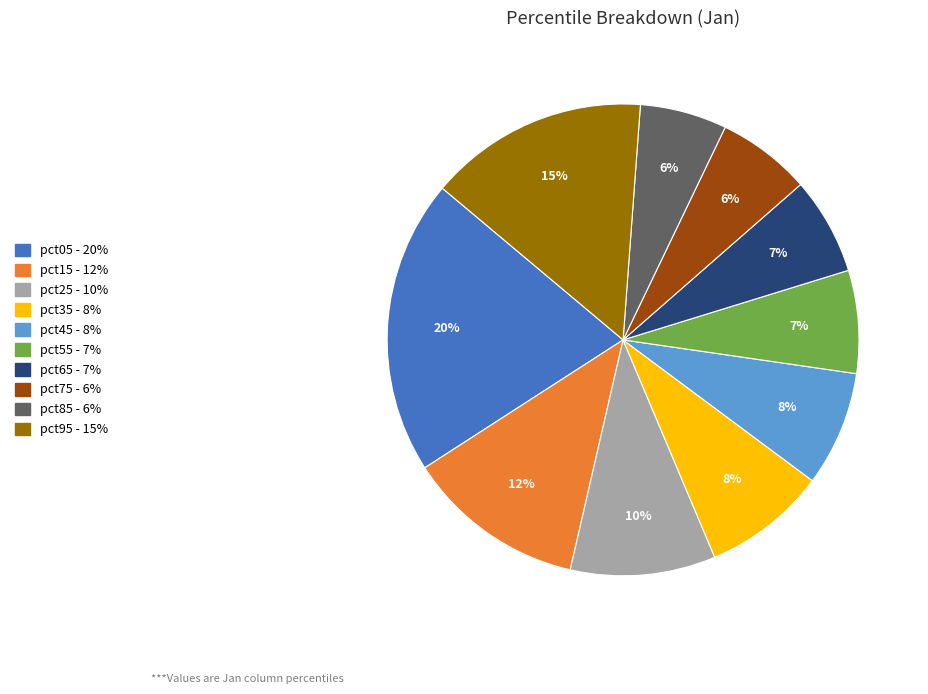

Which slice is the largest?

pct05